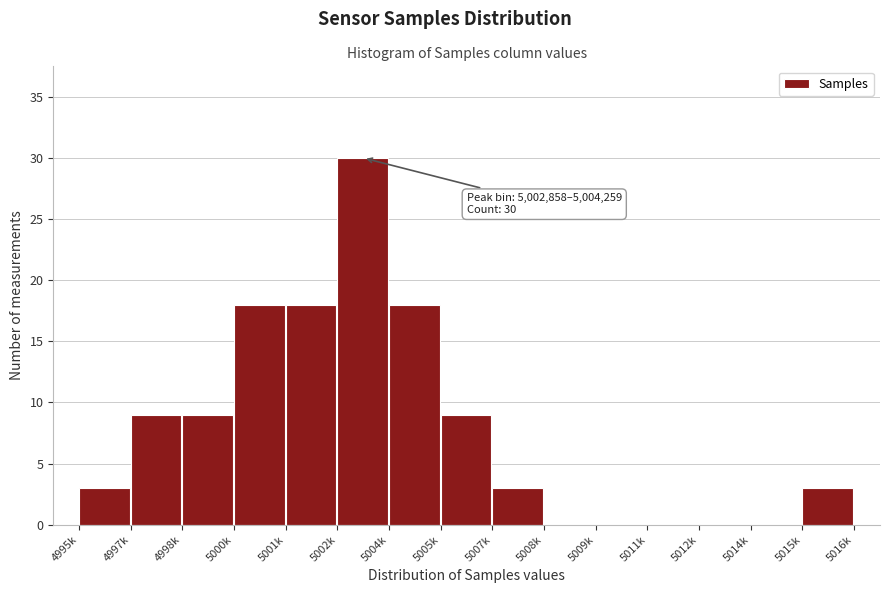

Reading left to right, extract all data points from this chart.

4995k=3	4997k=9	4998k=9	5000k=18	5001k=18	5002k=30	5004k=18	5005k=9	5007k=3	5008k=0	5009k=0	5011k=0	5012k=0	5014k=0	5015k=3